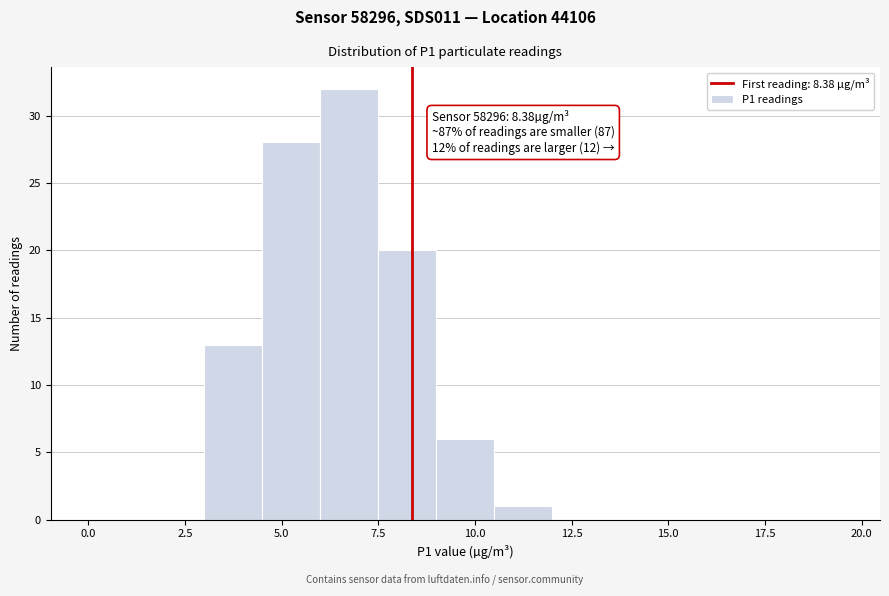

Around what value on the x-axis is the tallest bar? Give the approximate position of its centre, as read against the axis.

7.0